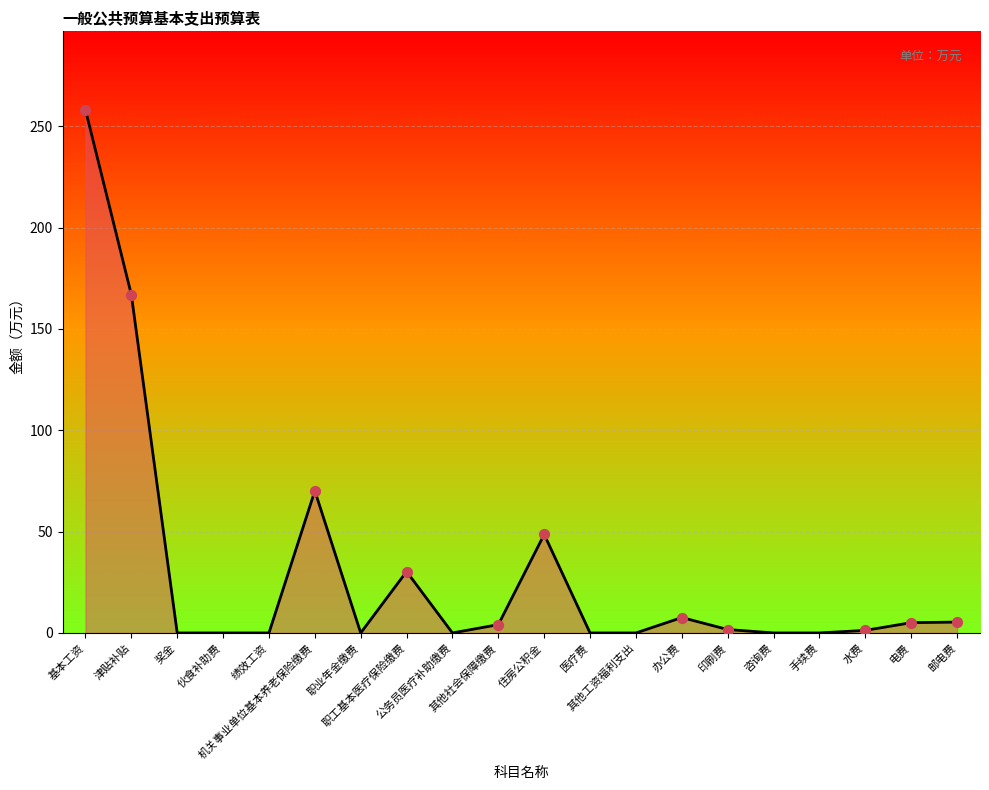

What is the change in value from 其他社会保障缴费 to 其他工资福利支出?

-4.1